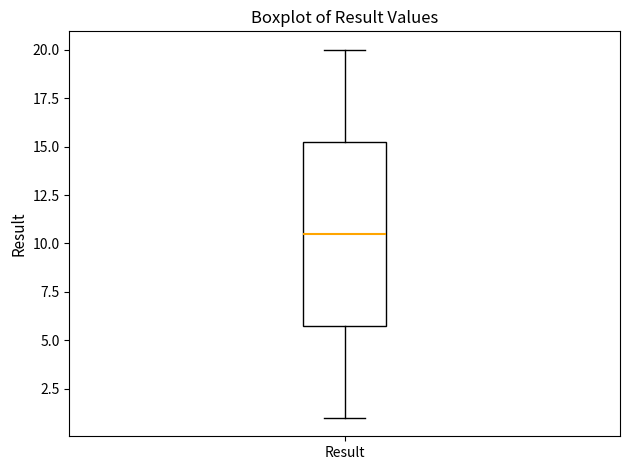

Transcribe this box plot: give where the median line is, the range the box spans, and where the two whiskers end, as read against the y-axis. The values are not printed on the chart, so give them approximately, as read against the axis.

median 10.5, box 6.0 to 15.5, whiskers 1.0 to 20.0